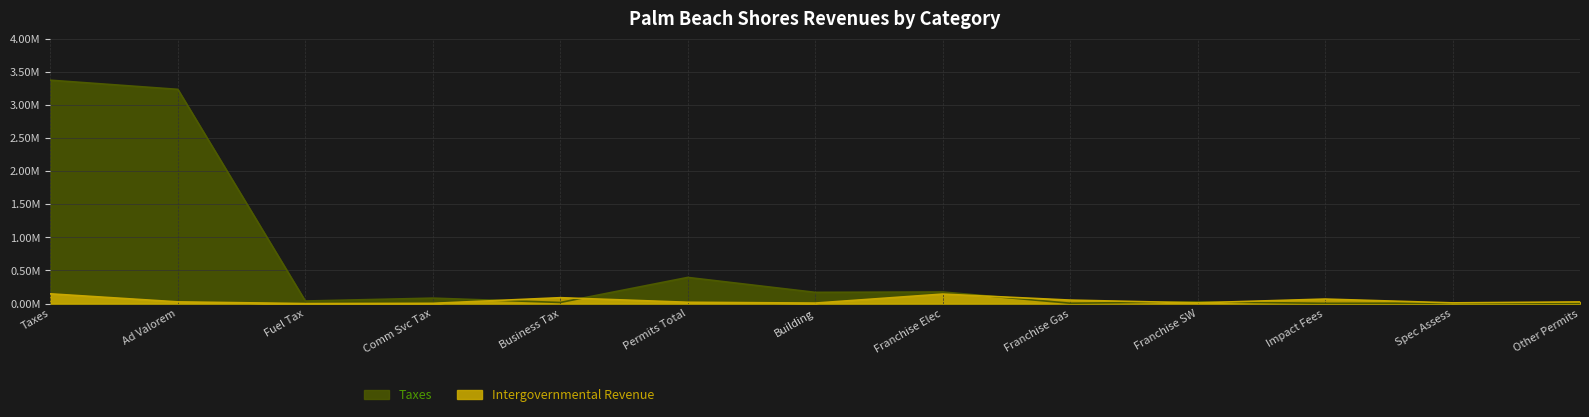

What is the maximum value for Taxes?

3373959